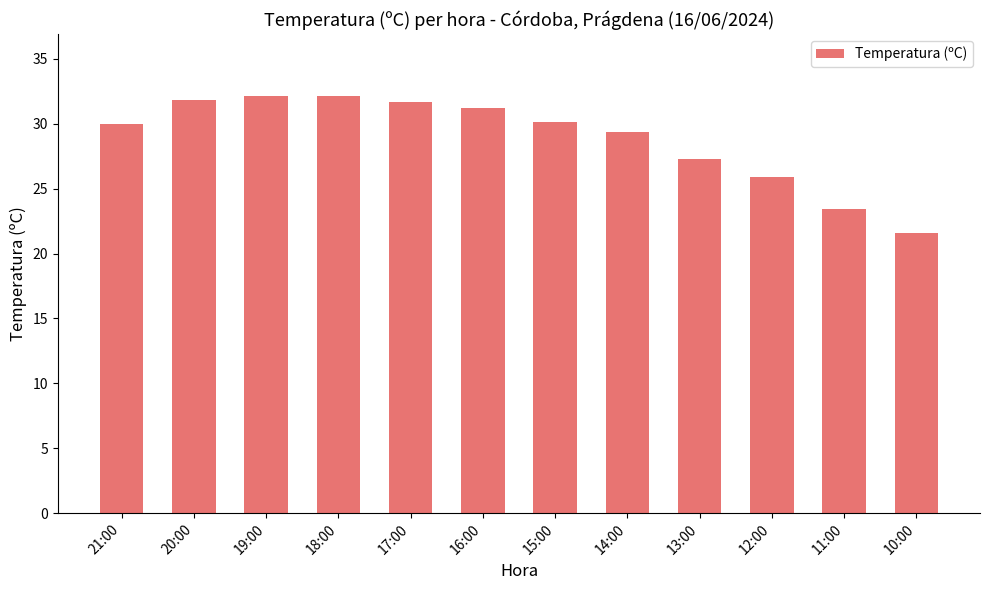

What is the approximate value at 13:00?

27.3